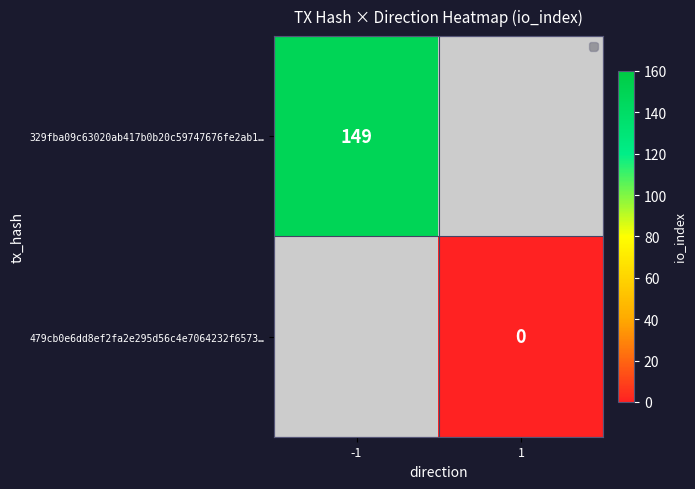

Is the value of 329fba09c63020ab417b0b20c59747676fe2ab1… at -1 greater than the value of 479cb0e6dd8ef2fa2e295d56c4e7064232f6573… at 1?

Yes